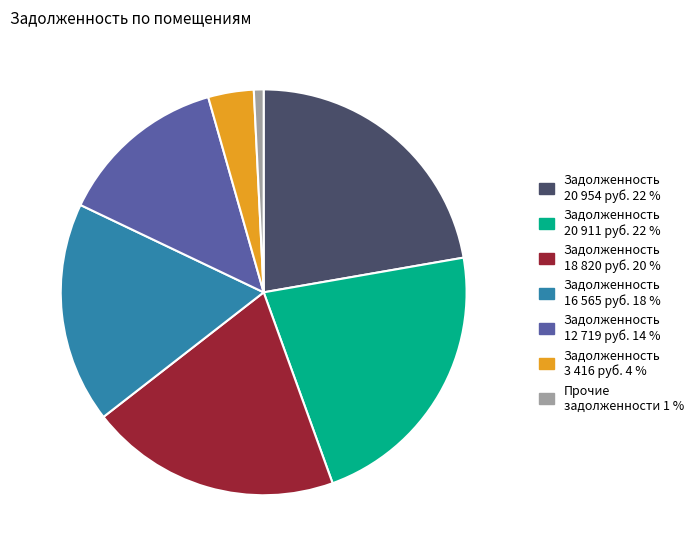

How many slices are in this pie chart?

7